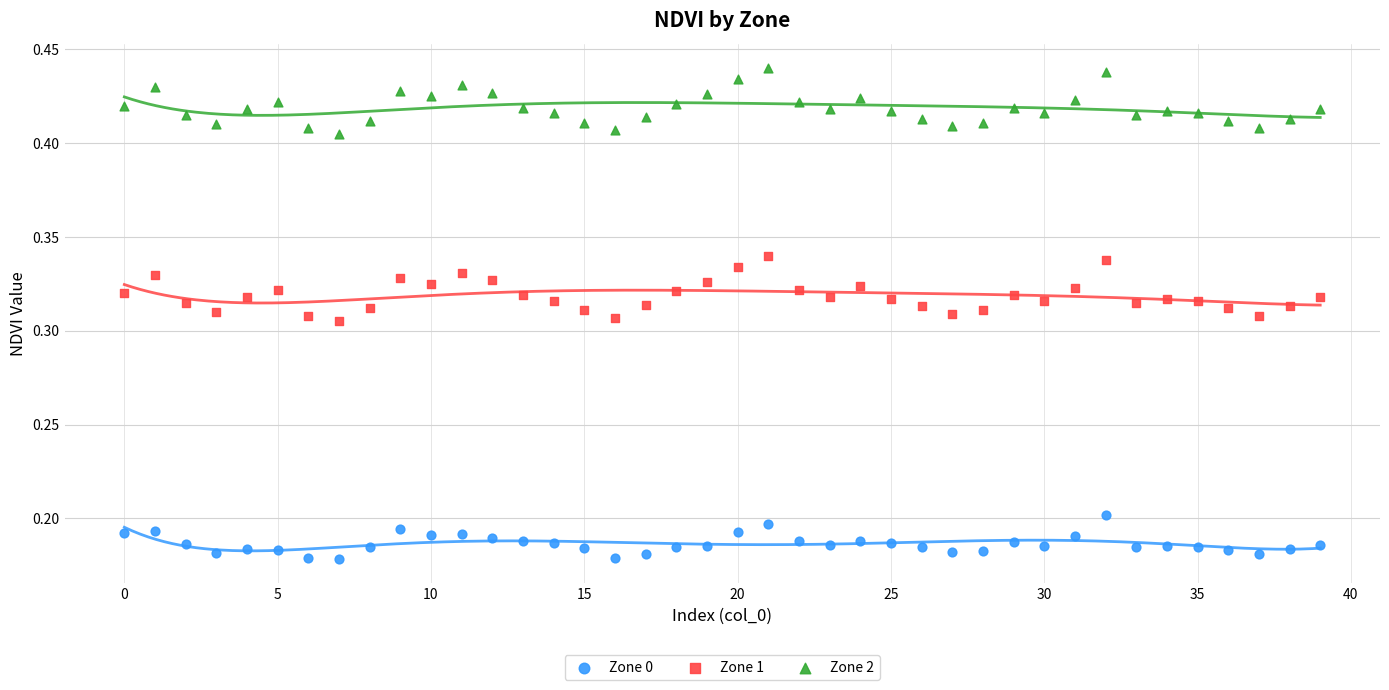

Which series reaches the minimum Y coordinate?

Zone 0